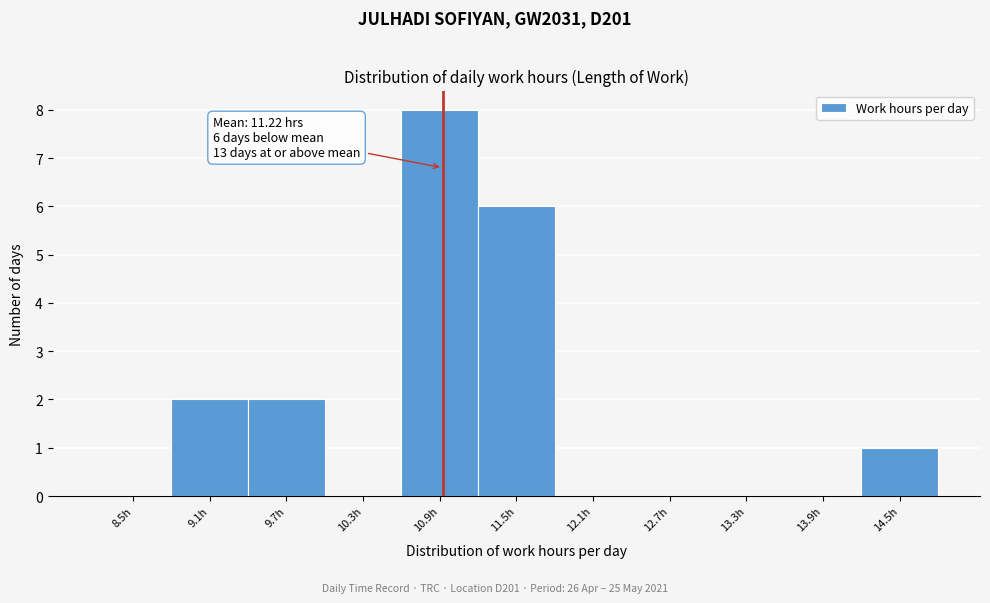

Reading right to left, what are all the values shown in this chart?

14.5h=1	13.9h=0	13.3h=0	12.7h=0	12.1h=0	11.5h=6	10.9h=8	10.3h=0	9.7h=2	9.1h=2	8.5h=0